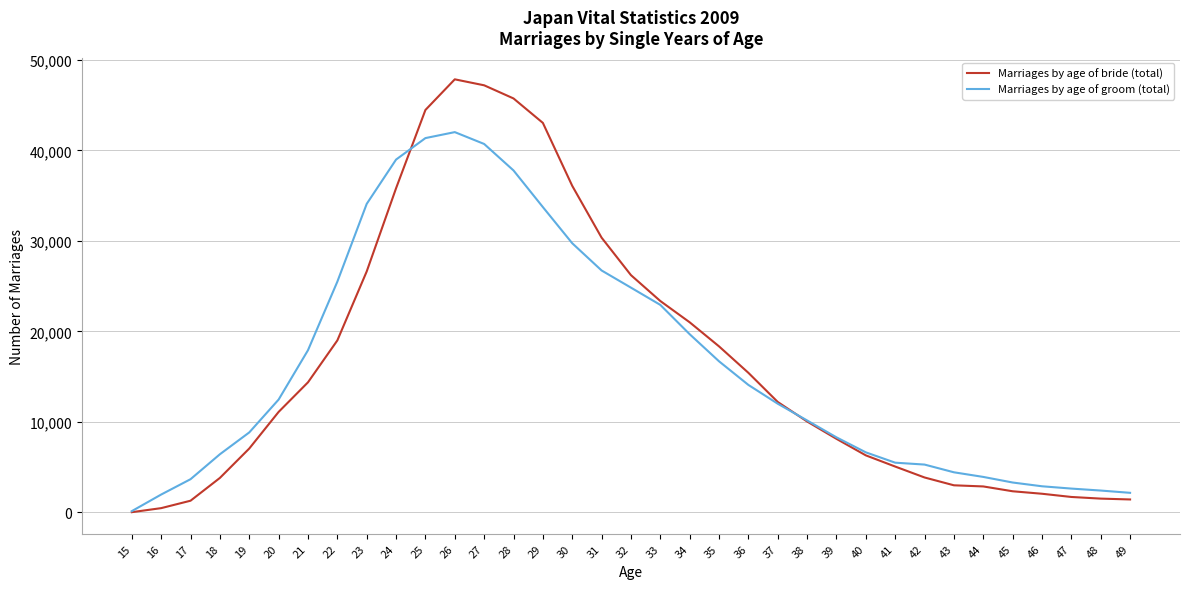

At 31, list the series in order from largest to smallest.

Marriages by age of bride (total), Marriages by age of groom (total)